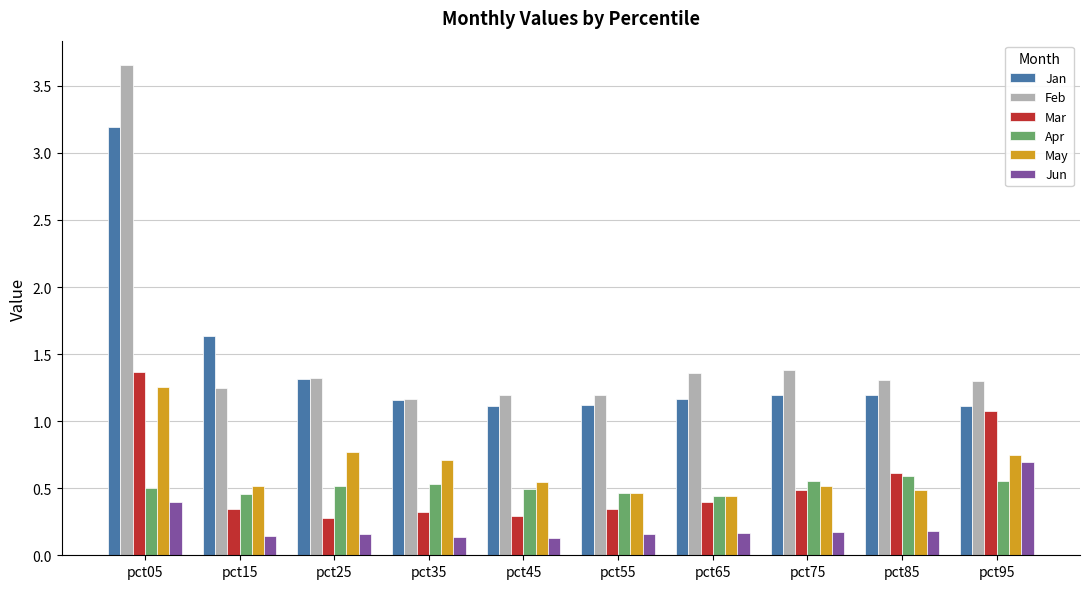

What is the difference between the maximum and second lowest values in the Mar series?

1.1